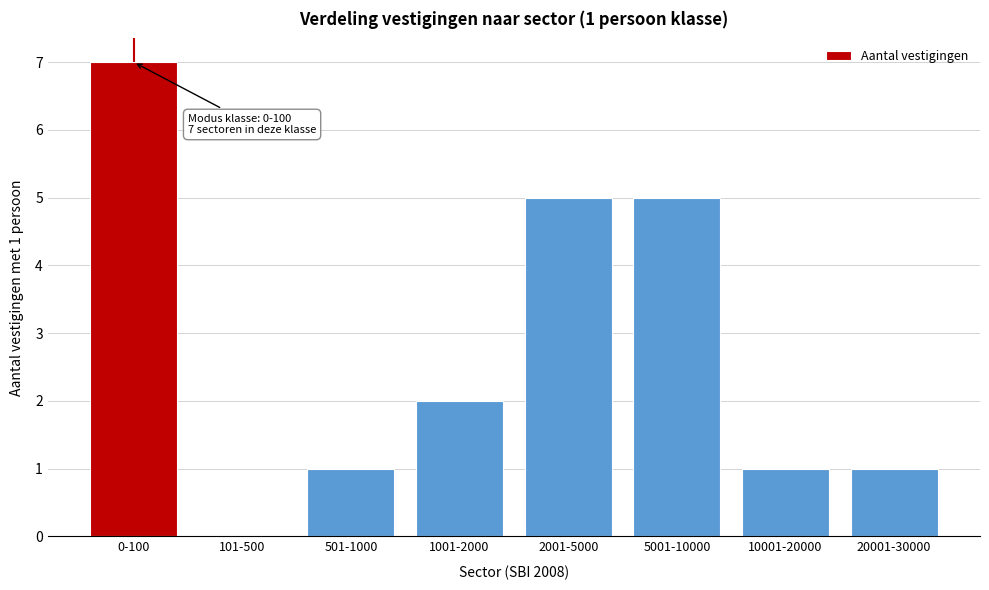

Reading left to right, extract all data points from this chart.

0-100=7	101-500=0	501-1000=1	1001-2000=2	2001-5000=5	5001-10000=5	10001-20000=1	20001-30000=1